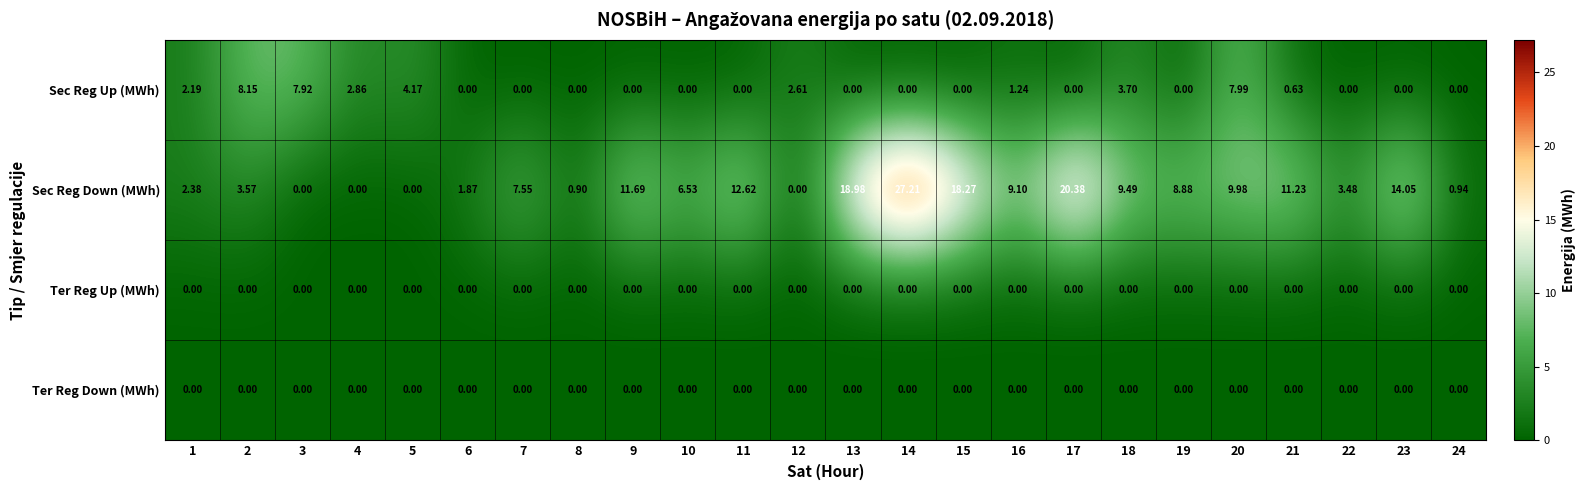

Count the number of data series in this chart.

4